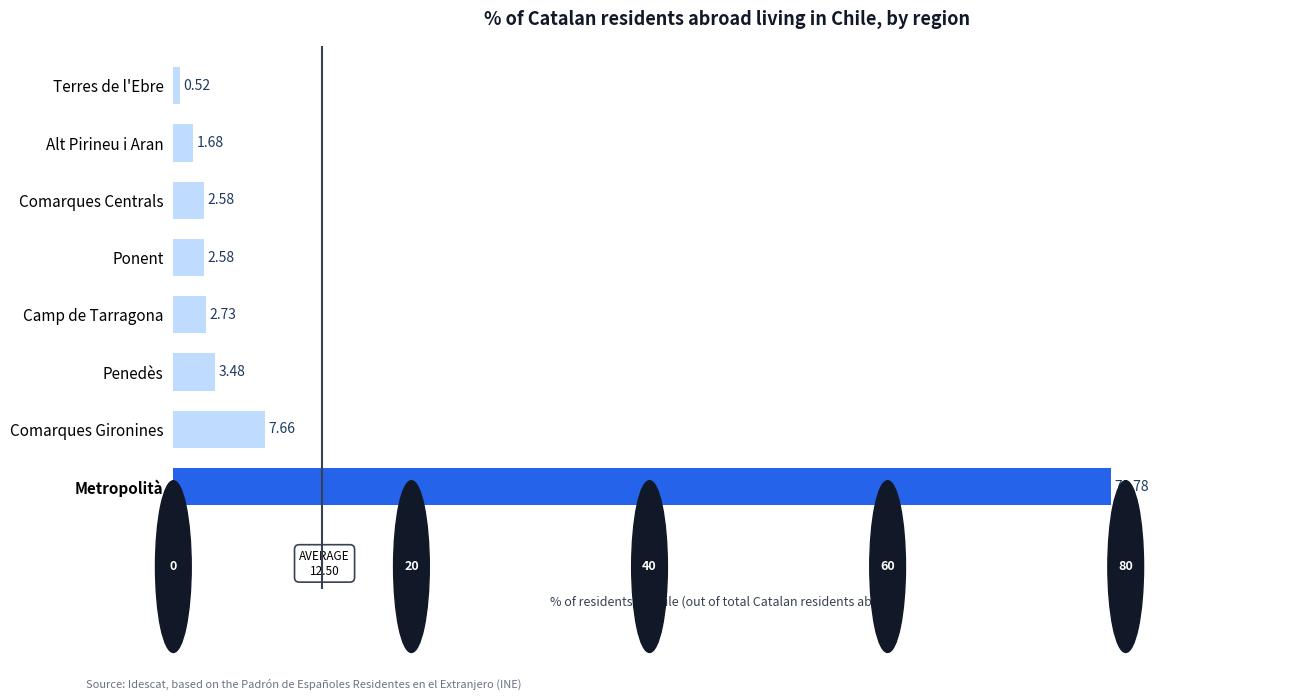

What is the sum of all values?

100.0